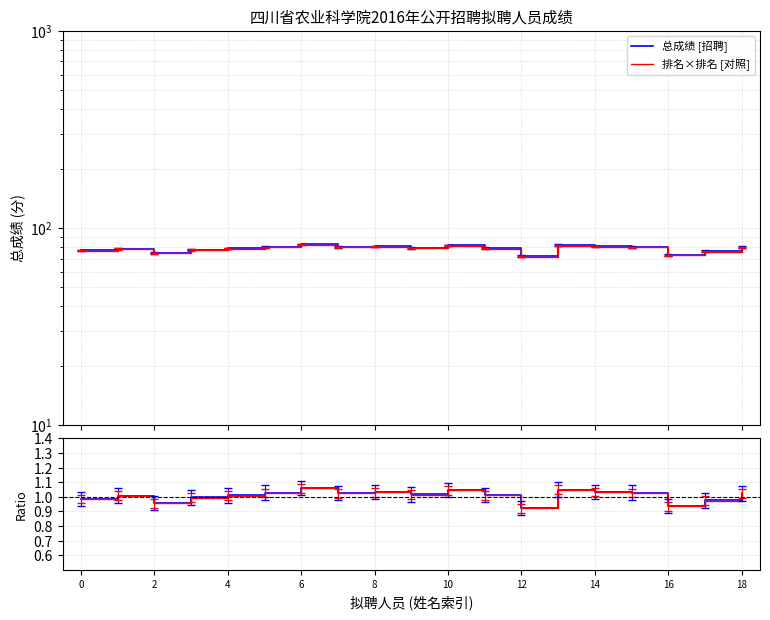

How many values in the 总成绩 series exceed 1?

13